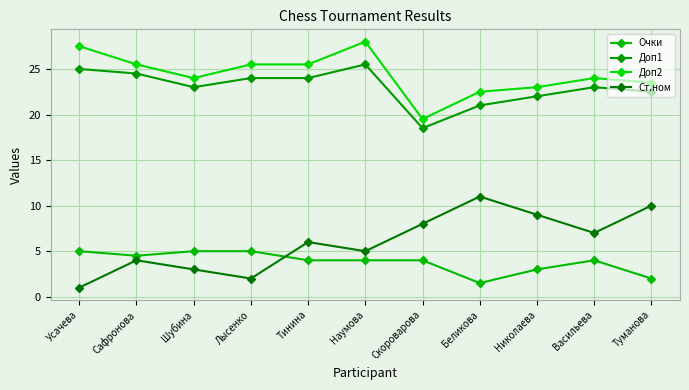

At which category is the sum across all series the highest?

Наумова